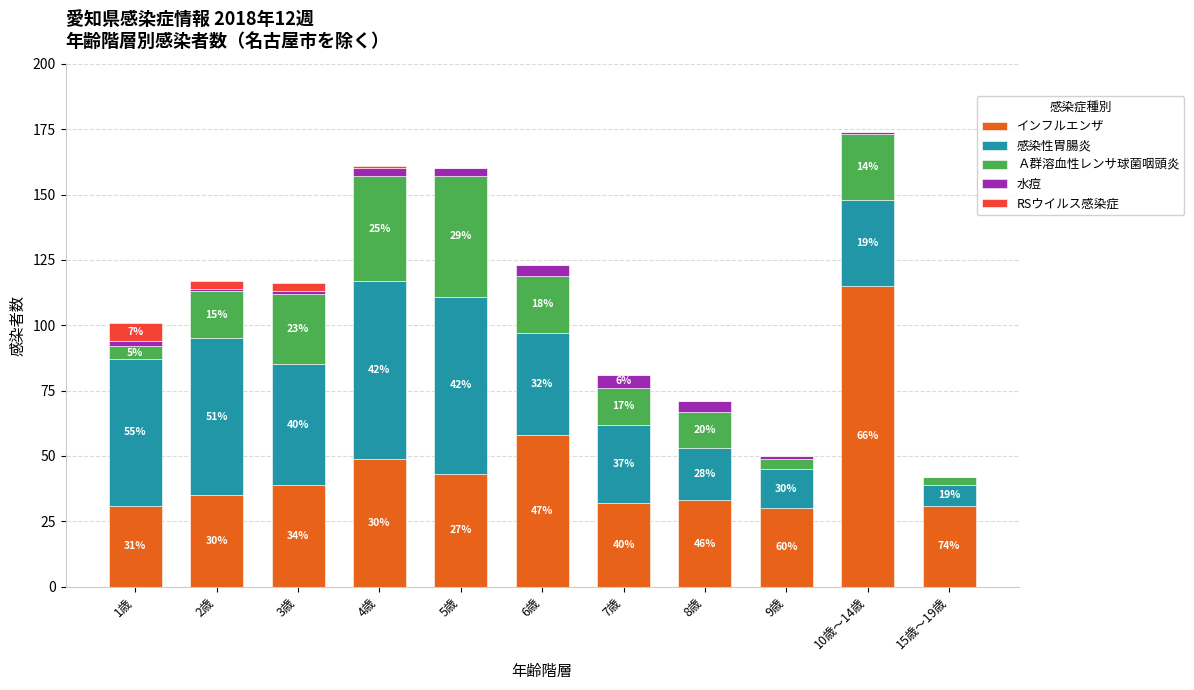

Are the bars grouped side by side (vs. stacked)?

No